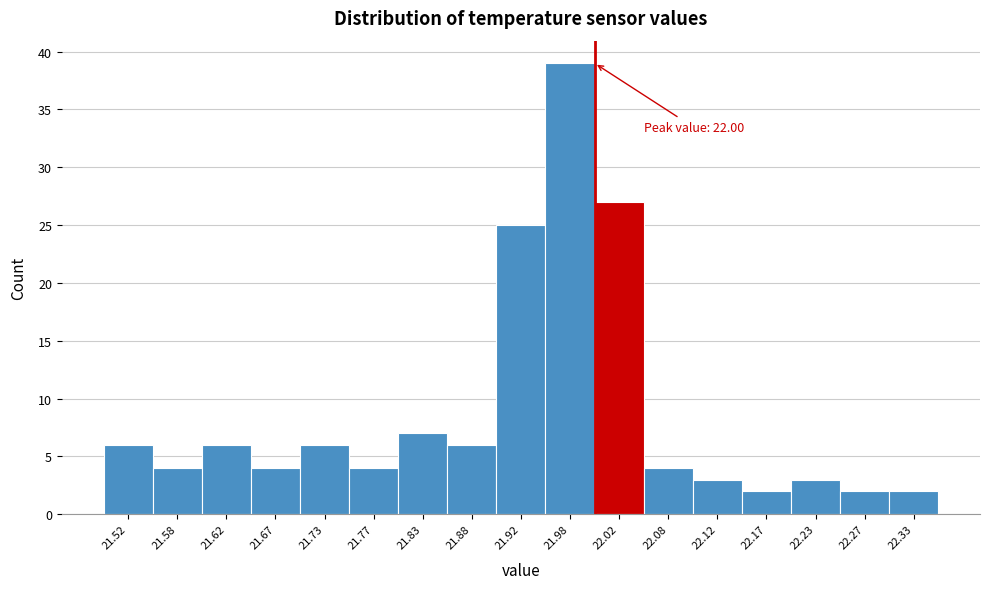

Which range on the x-axis has the tallest bar?

21.95 to 22.00